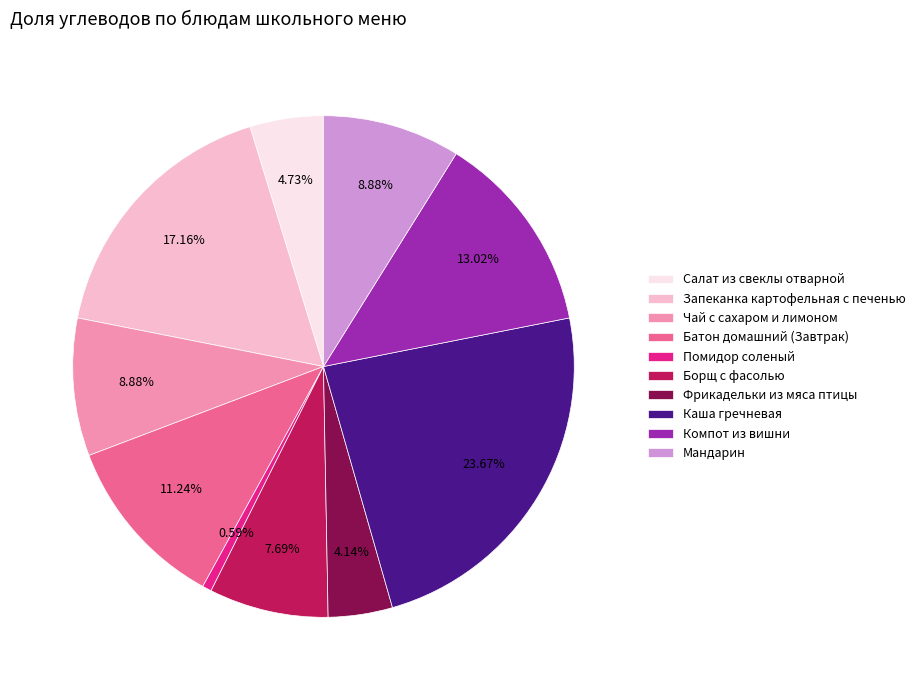

To the nearest percent, what is the combined percentage of Мандарин and Чай с сахаром и лимоном?

18%